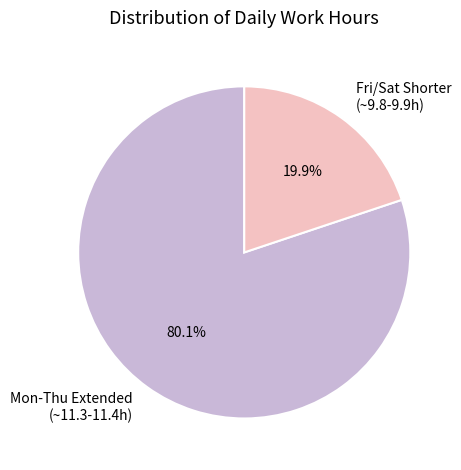

How many segments does this pie chart have?

2